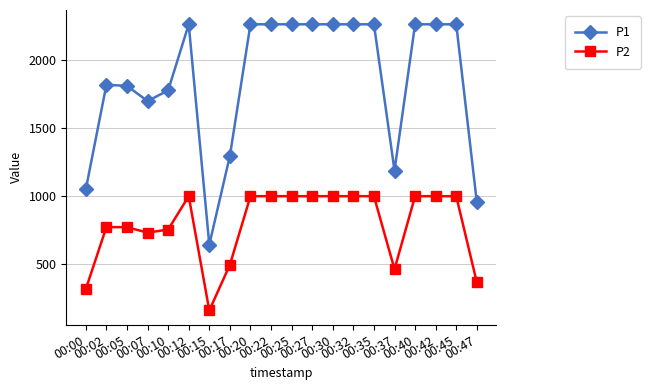

Is it true that P2 equals 999.9 at 00:45?

True